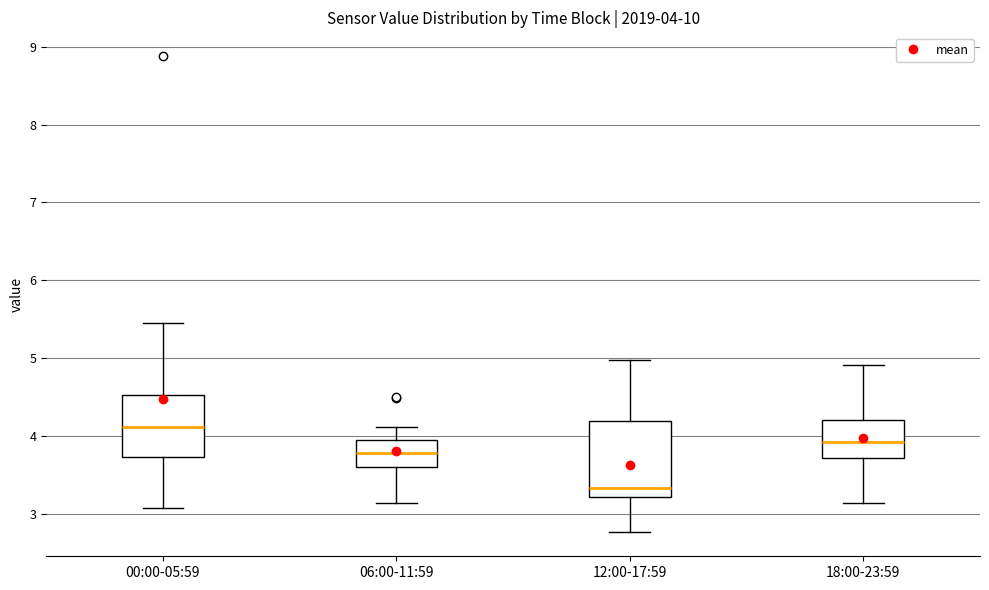

Which box's median line is the highest?

00:00-05:59